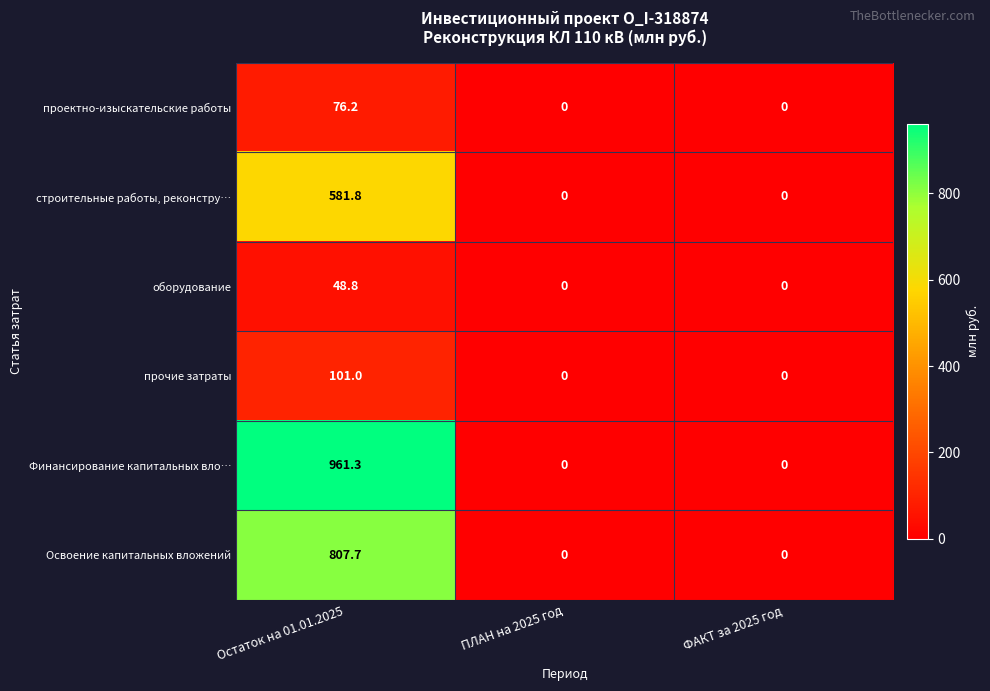

Between Остаток на 01.01.2025 and ПЛАН на 2025 год, which series saw the biggest shift?

Финансирование капитальных вло…